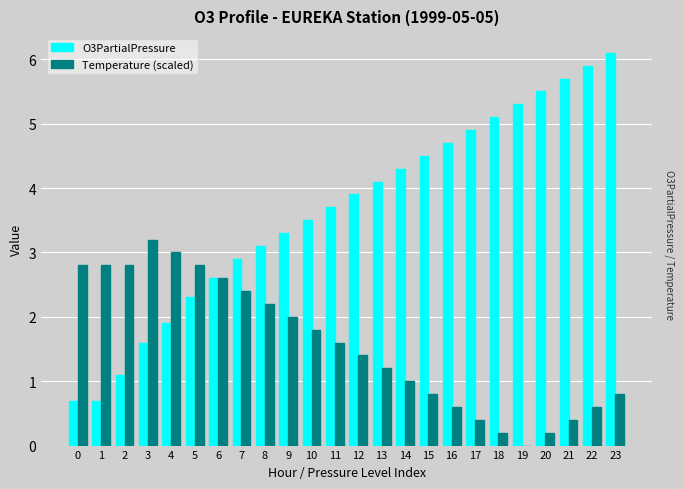

Which series has the largest total across all categories?

O3PartialPressure